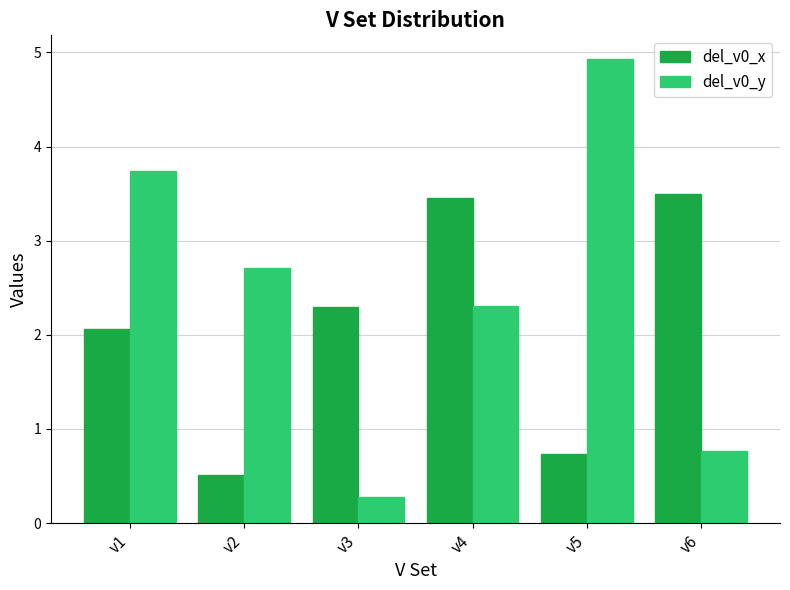

Rank the series by their maximum value, from lowest to highest.

del_v0_x, del_v0_y